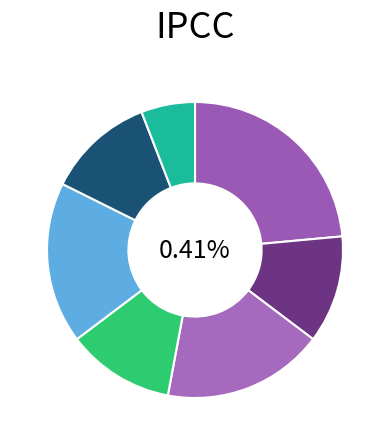

What percentage do 0.25 MVA 20/0.4 kV Dyn11 wnr ASEA and TR 20MVA3 together represent?

17.6%